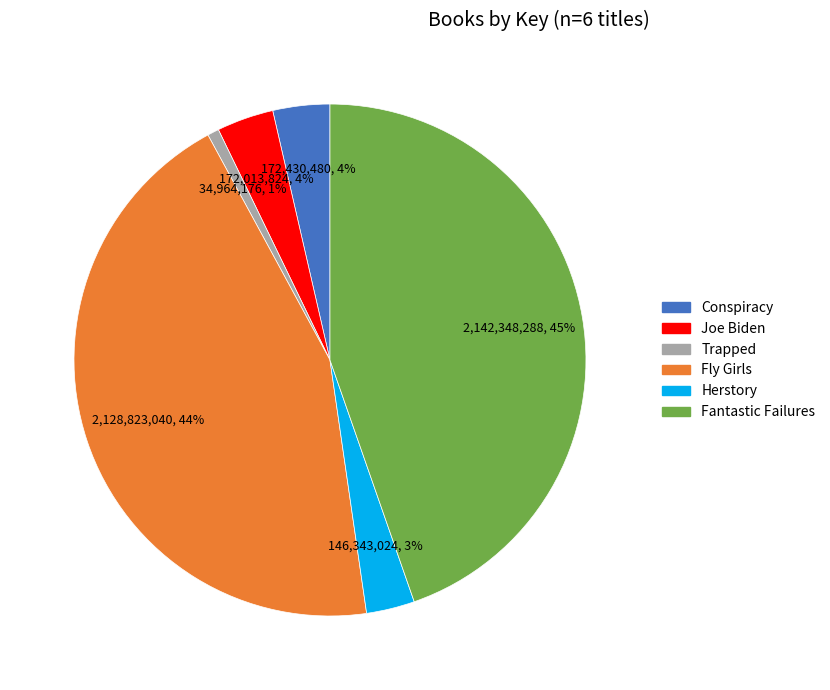

Is it true that Fantastic Failures is 38% of the pie?

False